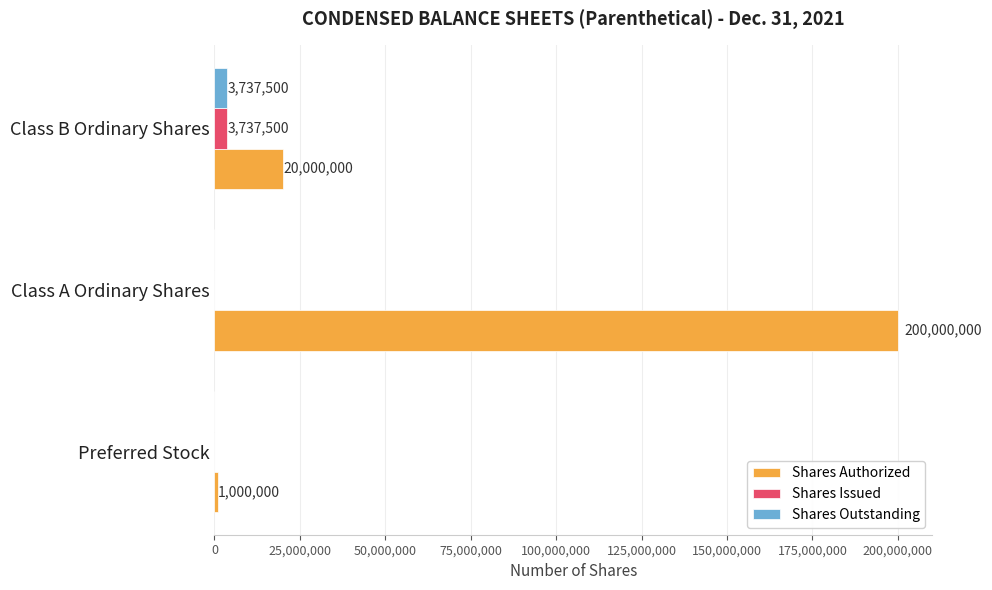

The Shares Issued series shows 3737500 at Class B Ordinary Shares. True or false?

True